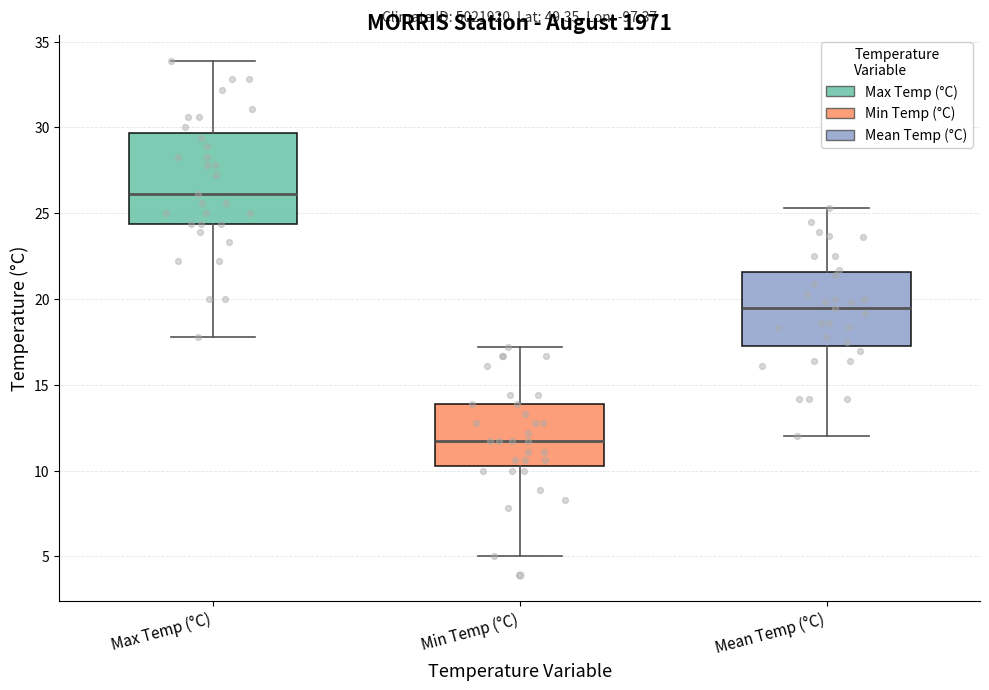

Reading left to right, transcribe this box plot: for each box, give where its median line is, the range the box spans, and where its two whiskers end, as read against the y-axis. The values are not printed on the chart, so give them approximately, as read against the axis.

Max Temp (°C): median 26.0, box 24.5 to 29.5, whiskers 18.0 to 34.0
Min Temp (°C): median 11.5, box 10.5 to 14.0, whiskers 5.0 to 17.0
Mean Temp (°C): median 19.5, box 17.5 to 21.5, whiskers 12.0 to 25.5